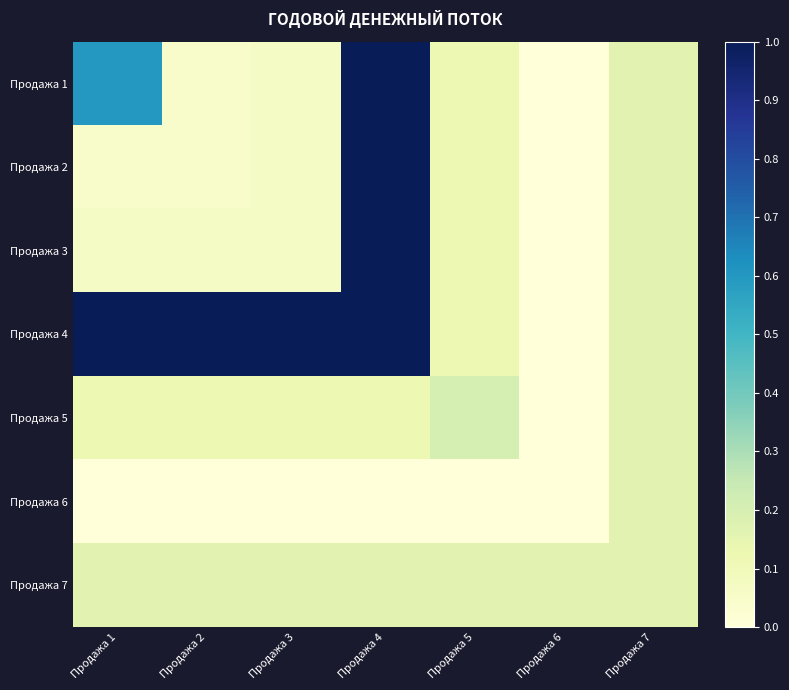

How many series are shown in this chart?

7